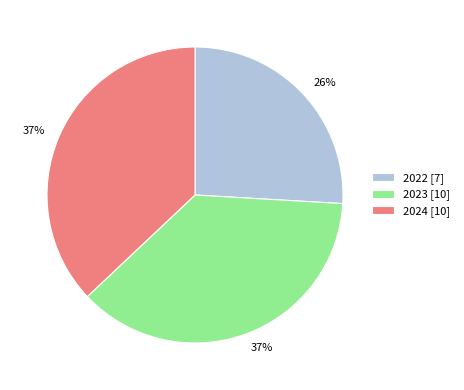

Is it true that 2022 is 26% of the pie?

True